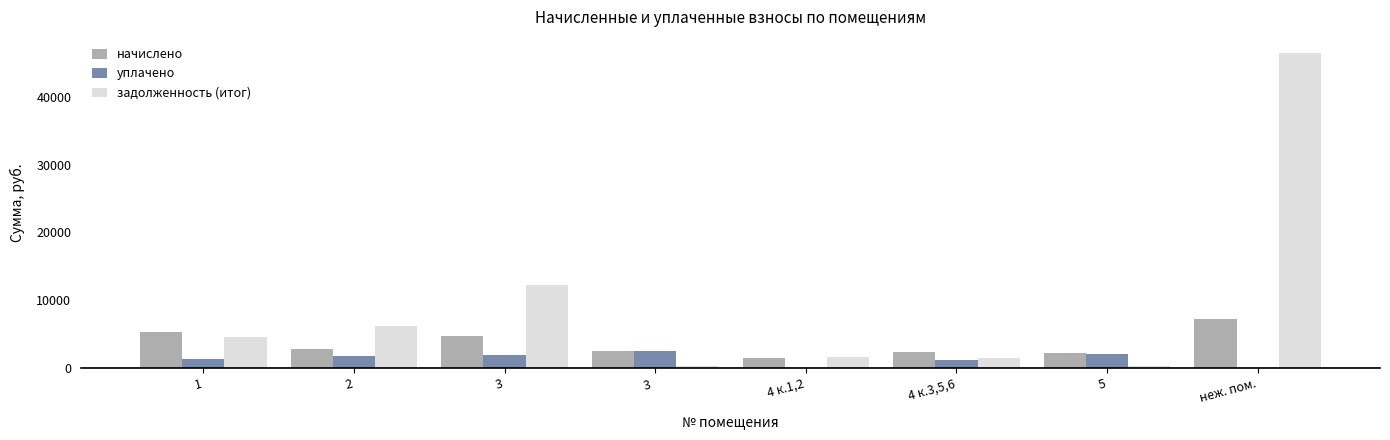

Which series changed the most between 2 and неж. пом.?

задолженность (итог)